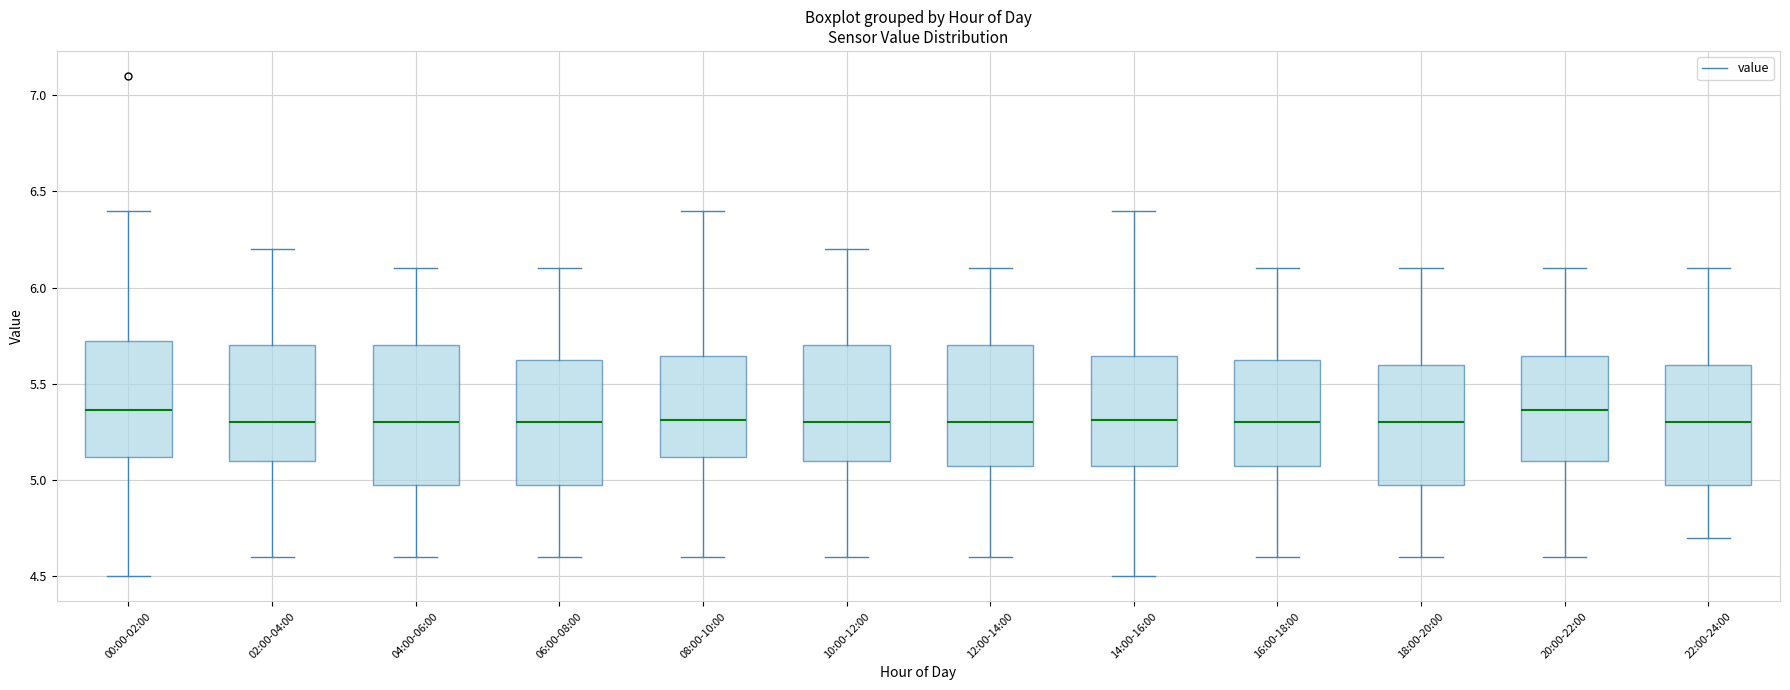

Where is the lower edge of the box for 16:00-18:00 on the y-axis? The values are not printed on the chart, so give them approximately, as read against the axis.

5.10